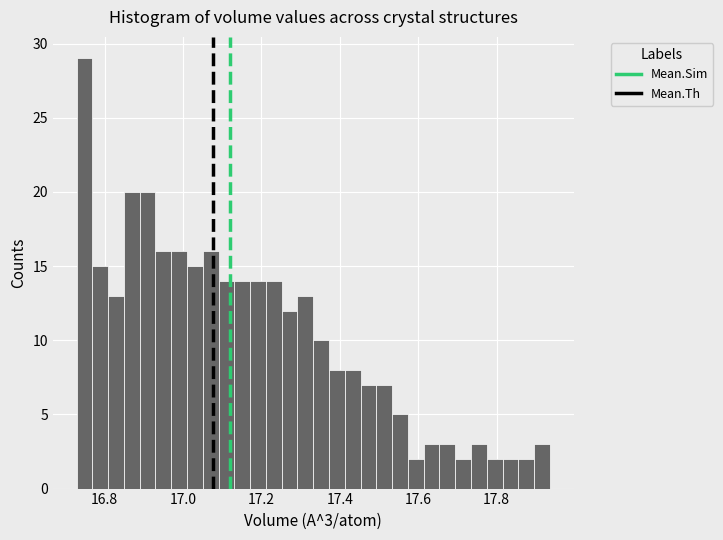

Read against the x-axis, roughly where is the centre of the tallest bar?

16.74